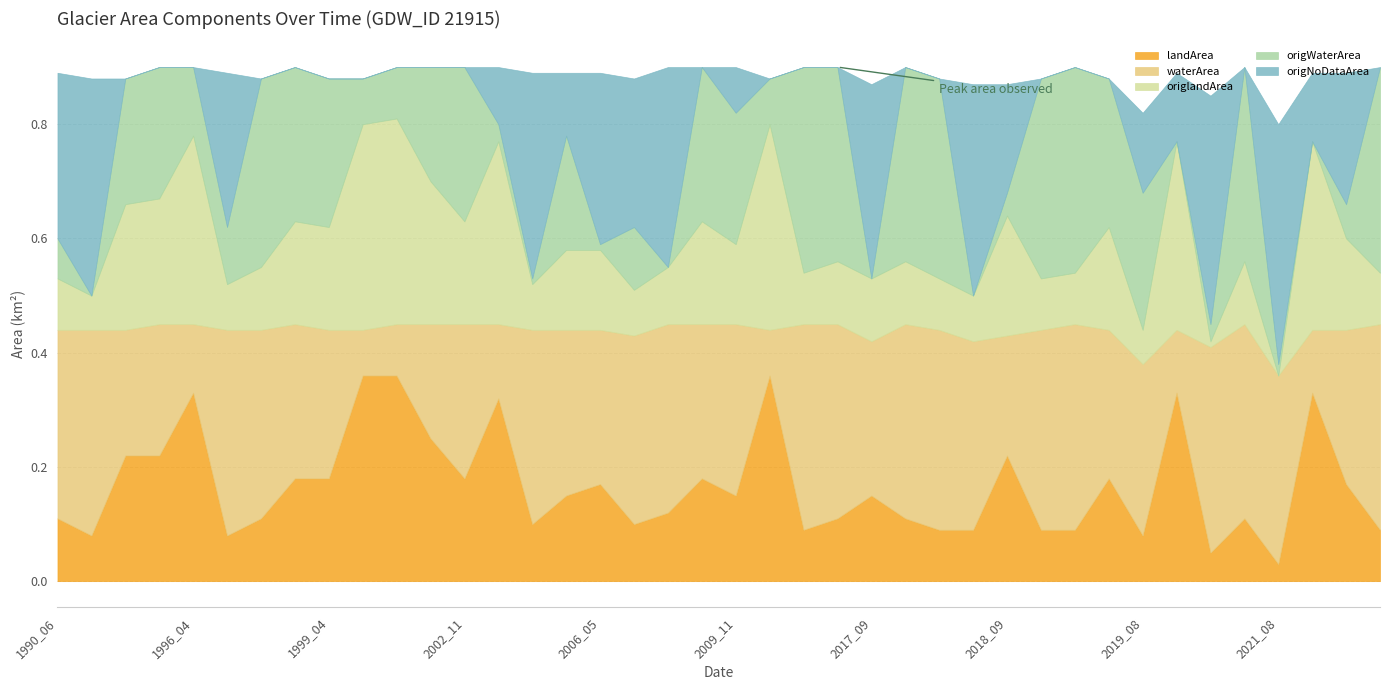

Reading left to right, what are all the values shown in this chart?

landArea: 1990_06=0.1	1992_05=0.1	1994_03=0.2	1995_02=0.2	1996_04=0.3	1996_09=0.1	1996_12=0.1	1998_03=0.2	1999_04=0.2	2000_05=0.4	2000_10=0.4	2002_09=0.2	2002_11=0.2	2003_01=0.3	2003_09=0.1	2004_10=0.1	2006_05=0.2	2006_06=0.1	2007_09=0.1	2008_12=0.2	2009_11=0.1	2015_04=0.4	2016_11=0.1	2017_04=0.1	2017_09=0.1	2017_11=0.1	2018_03=0.1	2018_06=0.1	2018_09=0.2	2018_11=0.1	2019_03=0.1	2019_05=0.2	2019_08=0.1	2019_09=0.3	2020_06=0.1	2021_03=0.1	2021_08=0.0	2021_09=0.3	2021_11=0.2	2021_12=0.1
waterArea: 1990_06=0.3	1992_05=0.4	1994_03=0.2	1995_02=0.2	1996_04=0.1	1996_09=0.4	1996_12=0.3	1998_03=0.3	1999_04=0.3	2000_05=0.1	2000_10=0.1	2002_09=0.2	2002_11=0.3	2003_01=0.1	2003_09=0.3	2004_10=0.3	2006_05=0.3	2006_06=0.3	2007_09=0.3	2008_12=0.3	2009_11=0.3	2015_04=0.1	2016_11=0.4	2017_04=0.3	2017_09=0.3	2017_11=0.3	2018_03=0.3	2018_06=0.3	2018_09=0.2	2018_11=0.3	2019_03=0.4	2019_05=0.3	2019_08=0.3	2019_09=0.1	2020_06=0.4	2021_03=0.3	2021_08=0.3	2021_09=0.1	2021_11=0.3	2021_12=0.4
origlandArea: 1990_06=0.1	1992_05=0.1	1994_03=0.2	1995_02=0.2	1996_04=0.3	1996_09=0.1	1996_12=0.1	1998_03=0.2	1999_04=0.2	2000_05=0.4	2000_10=0.4	2002_09=0.2	2002_11=0.2	2003_01=0.3	2003_09=0.1	2004_10=0.1	2006_05=0.1	2006_06=0.1	2007_09=0.1	2008_12=0.2	2009_11=0.1	2015_04=0.4	2016_11=0.1	2017_04=0.1	2017_09=0.1	2017_11=0.1	2018_03=0.1	2018_06=0.1	2018_09=0.2	2018_11=0.1	2019_03=0.1	2019_05=0.2	2019_08=0.1	2019_09=0.3	2020_06=0.0	2021_03=0.1	2021_08=0.0	2021_09=0.3	2021_11=0.2	2021_12=0.1
origWaterArea: 1990_06=0.1	1992_05=0.0	1994_03=0.2	1995_02=0.2	1996_04=0.1	1996_09=0.1	1996_12=0.3	1998_03=0.3	1999_04=0.3	2000_05=0.1	2000_10=0.1	2002_09=0.2	2002_11=0.3	2003_01=0.0	2003_09=0.0	2004_10=0.2	2006_05=0.0	2006_06=0.1	2007_09=0.0	2008_12=0.3	2009_11=0.2	2015_04=0.1	2016_11=0.4	2017_04=0.3	2017_09=0.0	2017_11=0.3	2018_03=0.3	2018_06=0.0	2018_09=0.0	2018_11=0.3	2019_03=0.4	2019_05=0.3	2019_08=0.2	2019_09=0.0	2020_06=0.0	2021_03=0.3	2021_08=0.0	2021_09=0.0	2021_11=0.1	2021_12=0.4
origNoDataArea: 1990_06=0.3	1992_05=0.4	1994_03=0.0	1995_02=0.0	1996_04=0.0	1996_09=0.3	1996_12=0.0	1998_03=0.0	1999_04=0.0	2000_05=0.0	2000_10=0.0	2002_09=0.0	2002_11=0.0	2003_01=0.1	2003_09=0.4	2004_10=0.1	2006_05=0.3	2006_06=0.3	2007_09=0.3	2008_12=0.0	2009_11=0.1	2015_04=0.0	2016_11=0.0	2017_04=0.0	2017_09=0.3	2017_11=0.0	2018_03=0.0	2018_06=0.4	2018_09=0.2	2018_11=0.0	2019_03=0.0	2019_05=0.0	2019_08=0.1	2019_09=0.1	2020_06=0.4	2021_03=0.0	2021_08=0.4	2021_09=0.1	2021_11=0.2	2021_12=0.0